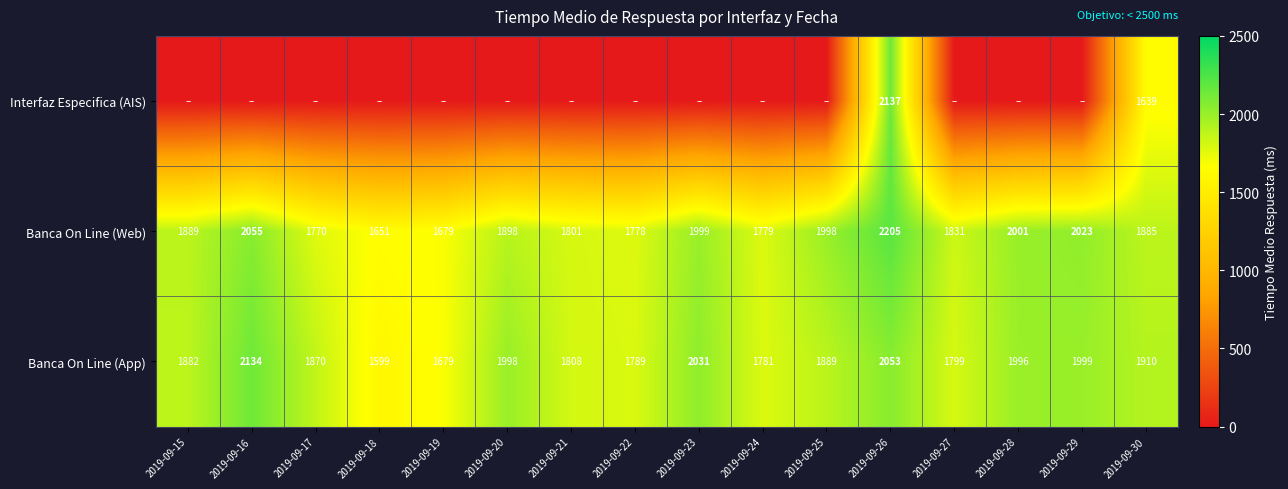

List the labels in order of Banca On Line (App) value, smallest first.

2019-09-18, 2019-09-19, 2019-09-24, 2019-09-22, 2019-09-27, 2019-09-21, 2019-09-17, 2019-09-15, 2019-09-25, 2019-09-30, 2019-09-28, 2019-09-20, 2019-09-29, 2019-09-23, 2019-09-26, 2019-09-16